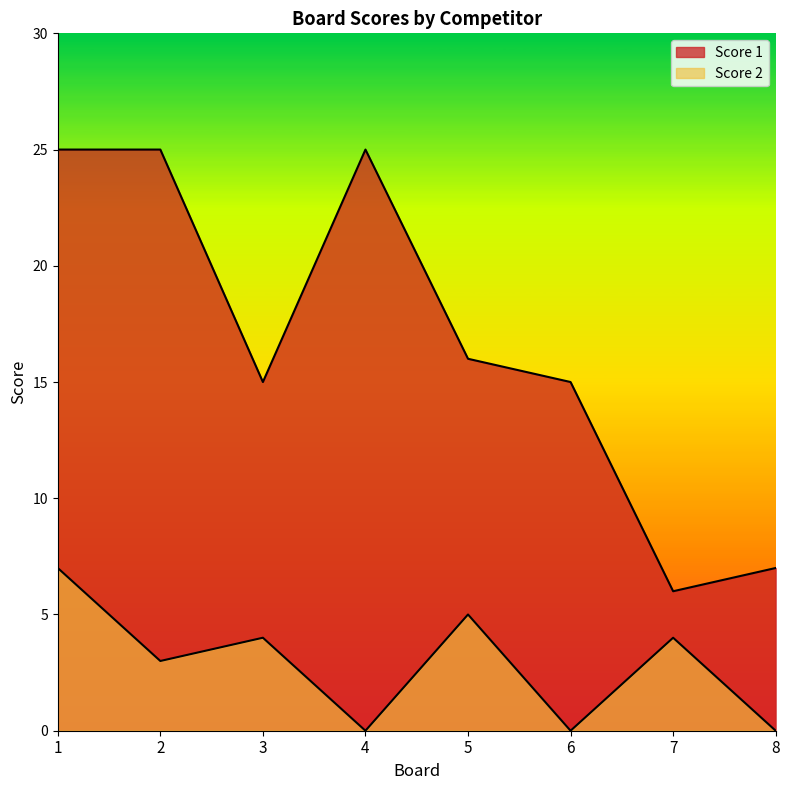

How many interior local valleys does the Score 1 series have?

2